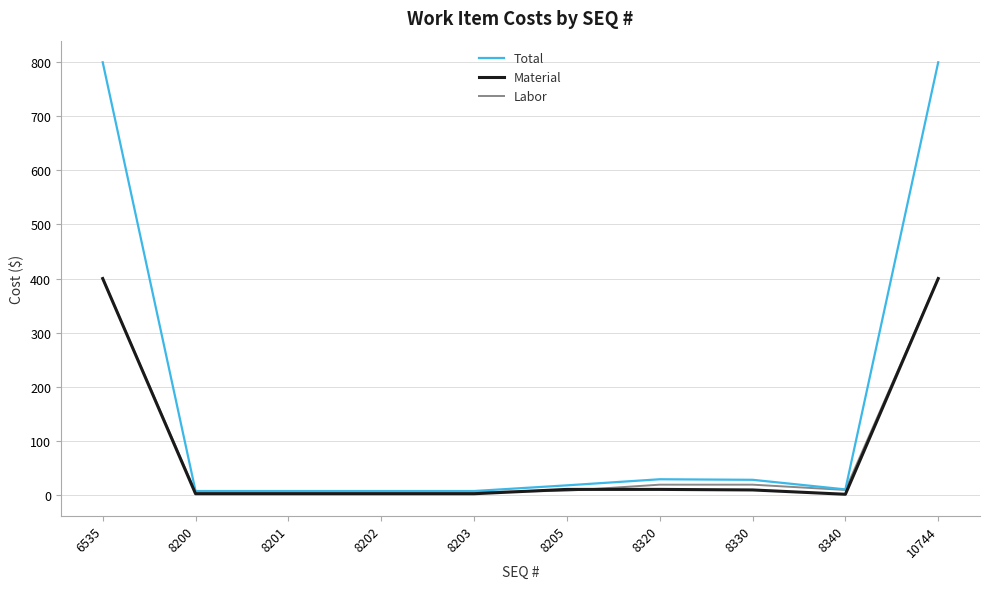

What is the maximum value for Labor?

400.0